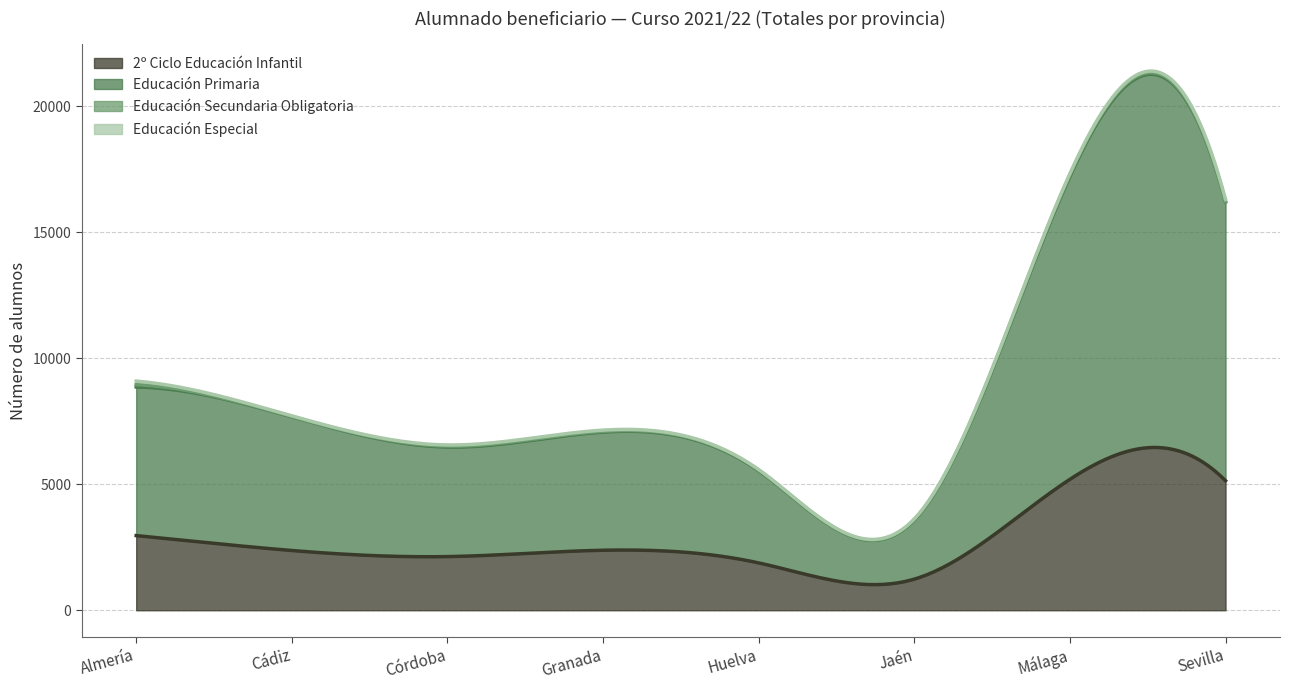

Which series ends up on top after the final intersection of Educación Secundaria Obligatoria and Educación Especial?

Educación Especial